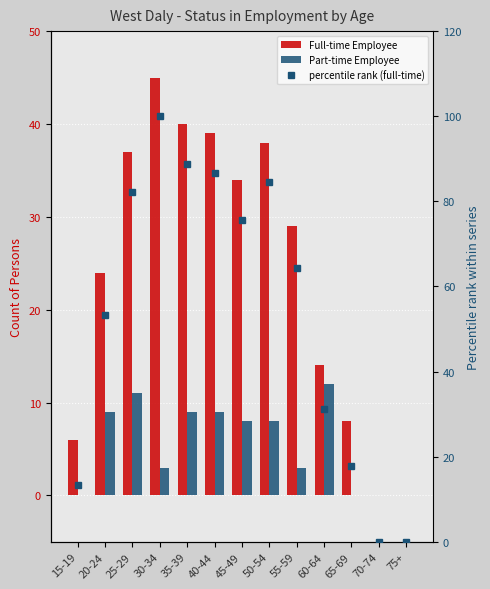

Read the Full-time Employee value at 15-19.

6.0